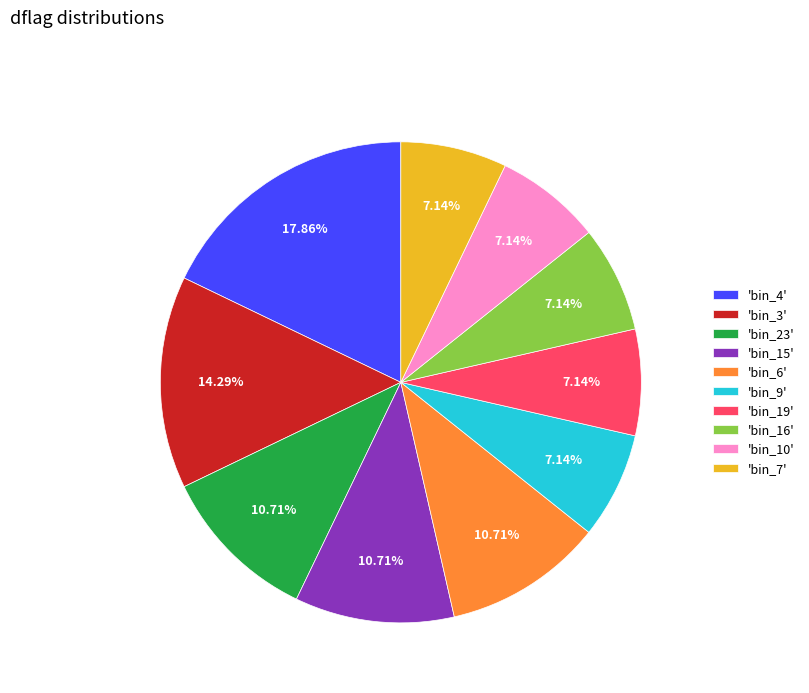

Is there a majority slice in this chart?

No